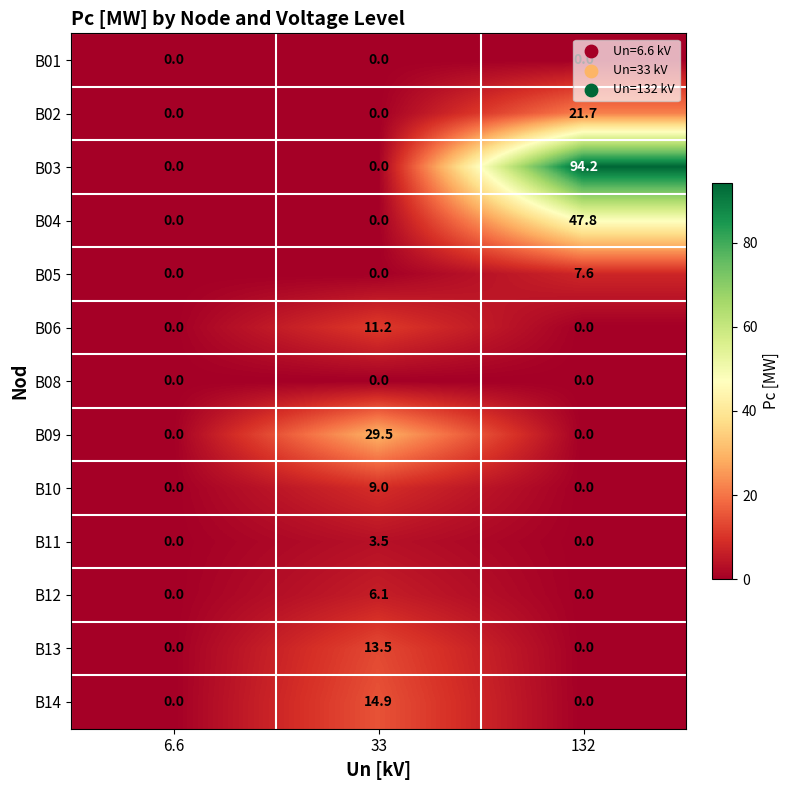

Count the B10 values in the range 0 to 9.

3